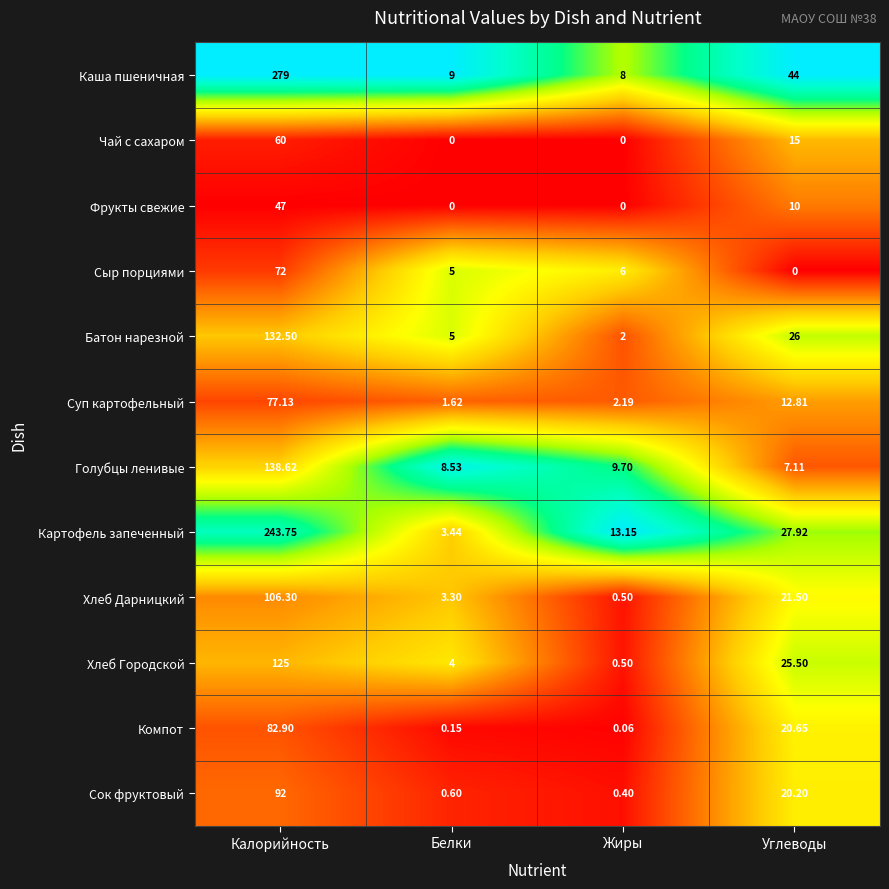

Where is Сыр порциями nearest to the value 36?

Жиры